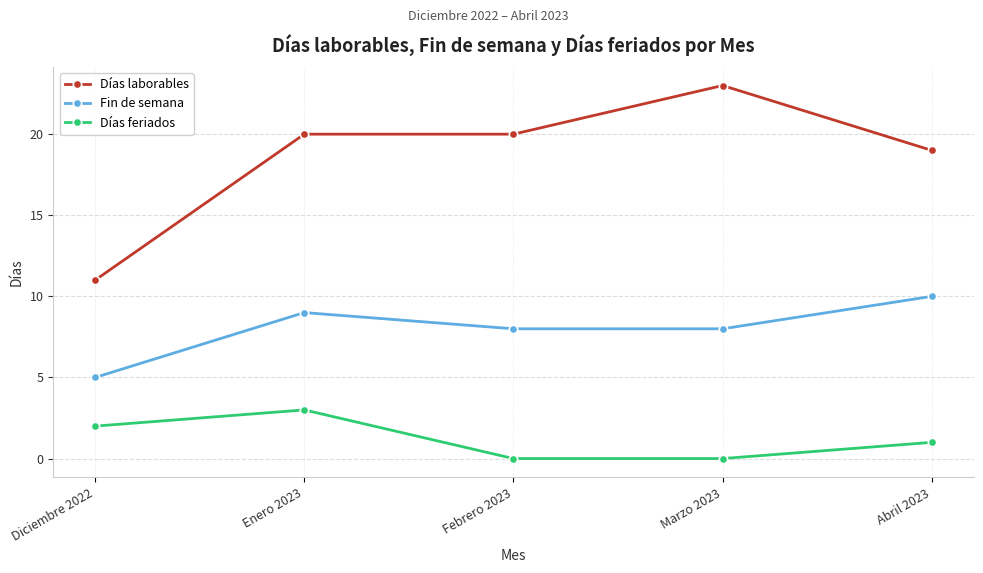

What is the difference between the highest and lowest values at Abril 2023?

18